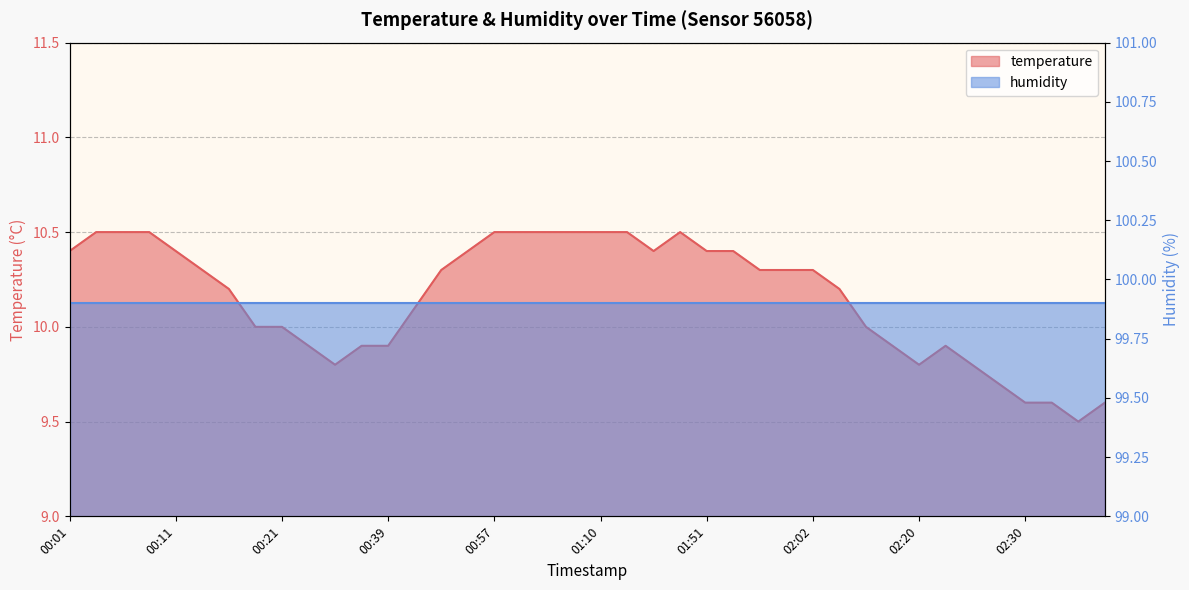

What is the difference between the values at 02:30 and 01:51?

0.8